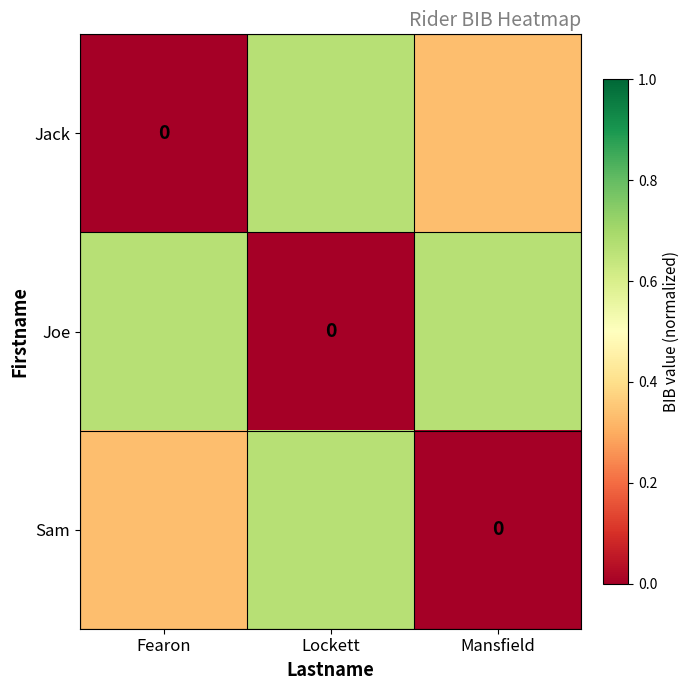

What is the total value across all series at Fearon?

1.0